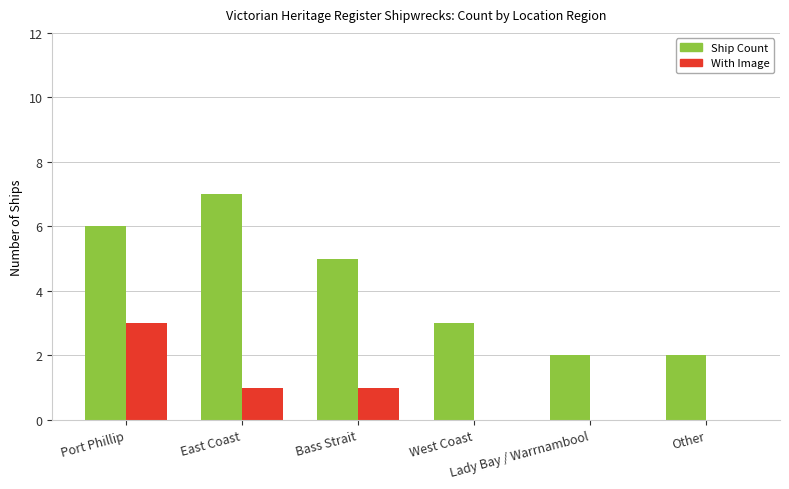

How many groups of bars are there?

6